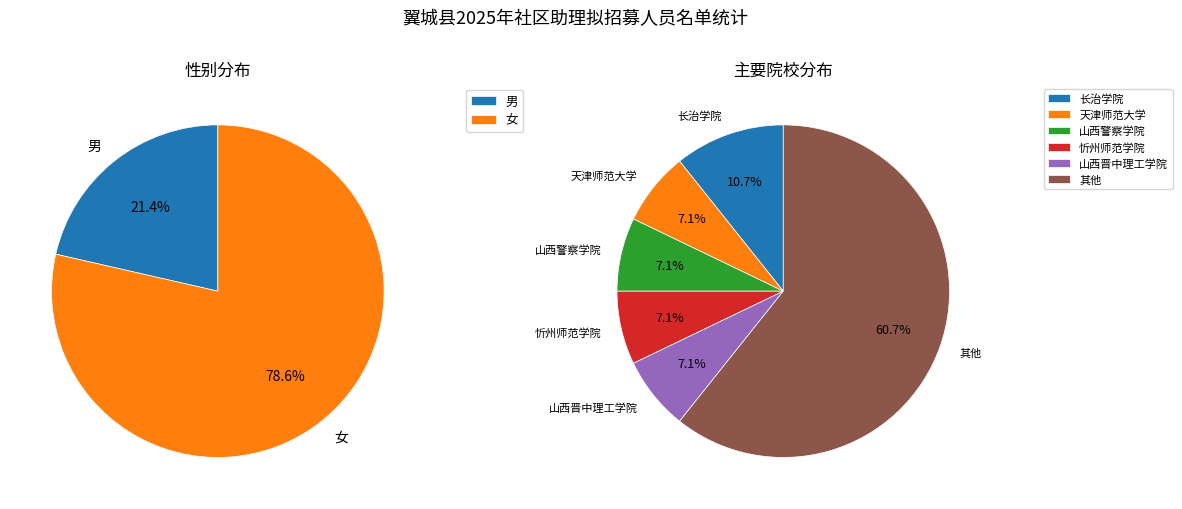

To the nearest percent, what portion does 男 represent?

21%